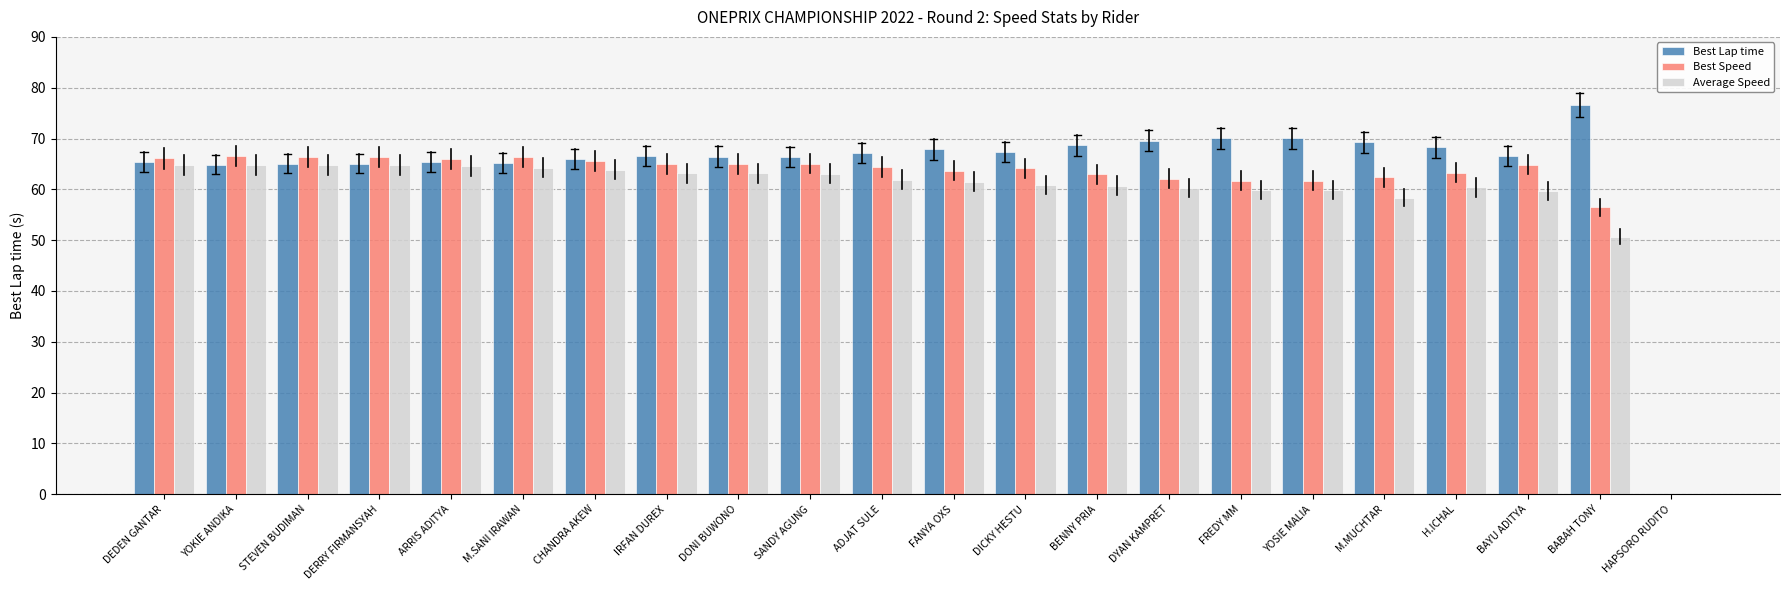

At which label is Best Speed closest to 33?

BABAH TONY